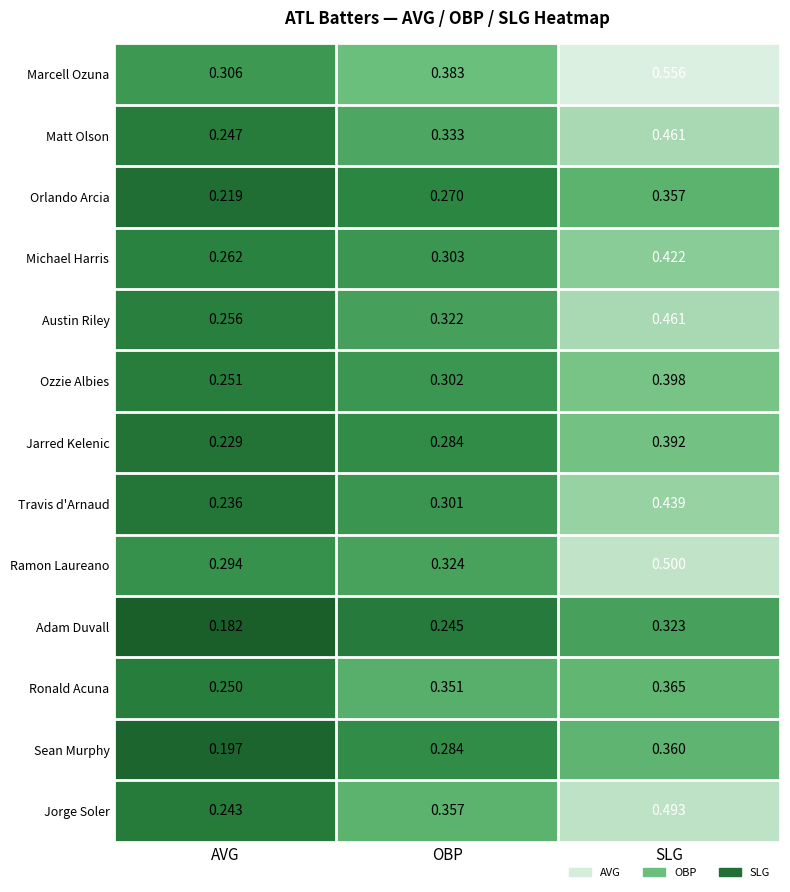

At AVG, list the series in order from largest to smallest.

Marcell Ozuna, Ramon Laureano, Michael Harris, Austin Riley, Ozzie Albies, Ronald Acuna, Matt Olson, Jorge Soler, Travis d'Arnaud, Jarred Kelenic, Orlando Arcia, Sean Murphy, Adam Duvall